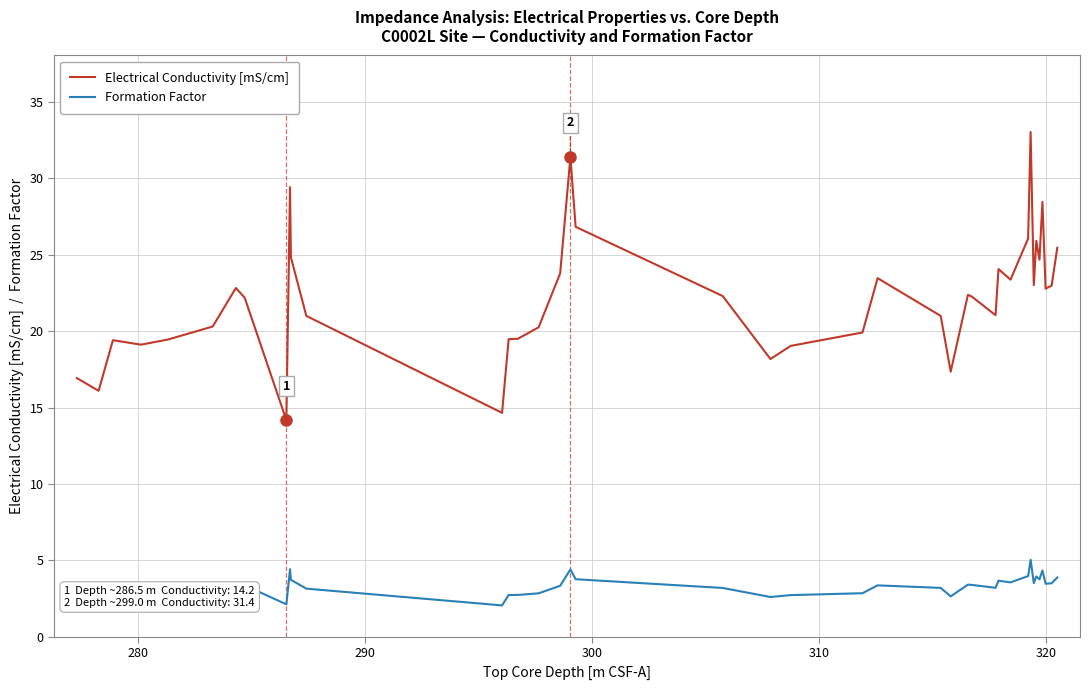

What is the sum of all Electrical Conductivity [mS/cm] values?

888.0